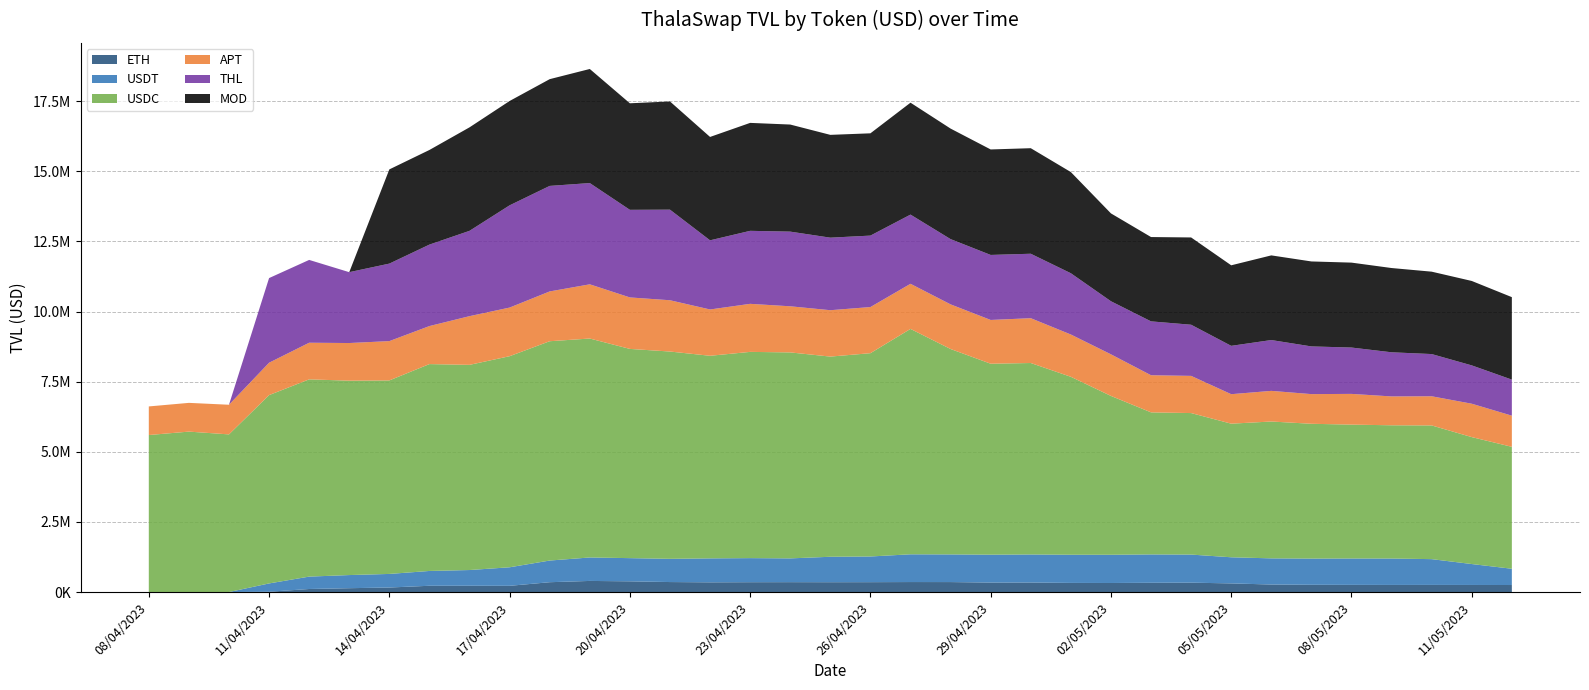

Reading left to right, transcribe all the data shown in this chart.

ETH: 1.4	1.4	1.4	10588.3	108434.8	136956.4	161301.4	223516.4	224089.3	221636.0	350336.7	396126.2	381958.2	356150.7	345949.9	350745.5	352361.7	350398.4	351986.3	356232.1	355439.7	337542.3	339149.6	325450.7	322460.3	330207.5	334504.0	307850.4	268133.7	258309.3	255424.4	253158.2	253975.5	252156.6	250385.3
USDT: 225.1	293.0	272.0	296131.7	441677.4	468444.6	484293.8	528131.6	560772.7	661148.4	772791.8	836443.8	826770.6	828127.5	854429.0	858593.0	847602.4	907089.7	915723.8	989315.3	986084.8	994470.4	1000074.4	1004233.0	1006397.9	1011134.5	1001421.0	931487.4	932680.2	934709.1	941082.5	942070.7	919135.7	746359.0	579855.2
USDC: 5598067.3	5720080.7	5620789.3	6715087.7	7033457.4	6931293.4	6900008.8	7376253.9	7315647.7	7526466.8	7820036.8	7806792.2	7460432.7	7391422.4	7223834.0	7353689.1	7344419.5	7137818.5	7248793.0	8037124.7	7324166.4	6809139.0	6827043.0	6344913.1	5663868.3	5065088.1	5045610.9	4763922.6	4879786.2	4806365.4	4773293.6	4750703.8	4767337.0	4526017.1	4347522.6
APT: 1019742.6	1024779.3	1057037.0	1154691.0	1305944.4	1342179.7	1401600.9	1355785.9	1736430.0	1733687.3	1775393.7	1932806.4	1835700.9	1828599.2	1651076.8	1713217.7	1644248.2	1653895.7	1645129.6	1608156.2	1591433.4	1560289.7	1598002.2	1508036.7	1483438.2	1323939.2	1325890.9	1051348.7	1092269.0	1057857.7	1095412.0	1028854.8	1039995.1	1190371.1	1111158.9
THL: 0.0	0.0	0.0	3018136.7	2952814.3	2526604.5	2763548.7	2905060.4	3042379.8	3645662.2	3762758.1	3610298.6	3123495.7	3230226.3	2465787.4	2603123.3	2662469.1	2586449.3	2547751.4	2467317.5	2326664.5	2318307.2	2298173.4	2184321.9	1892504.7	1920990.0	1823821.0	1723876.6	1812572.1	1700741.7	1652680.4	1573855.8	1505124.3	1366548.8	1285167.8
MOD: 0.0	0.0	0.0	0.0	0.0	0.0	3359063.9	3374024.5	3690152.5	3720530.4	3806392.1	4068087.4	3798916.4	3858119.2	3686127.2	3849100.1	3818094.9	3665733.9	3646973.2	3990538.9	3941424.8	3761318.4	3763441.4	3607752.9	3132435.3	3006332.5	3112193.5	2871656.8	3018549.8	3029740.1	3028031.0	3004502.3	2937869.9	3010649.5	2940842.4